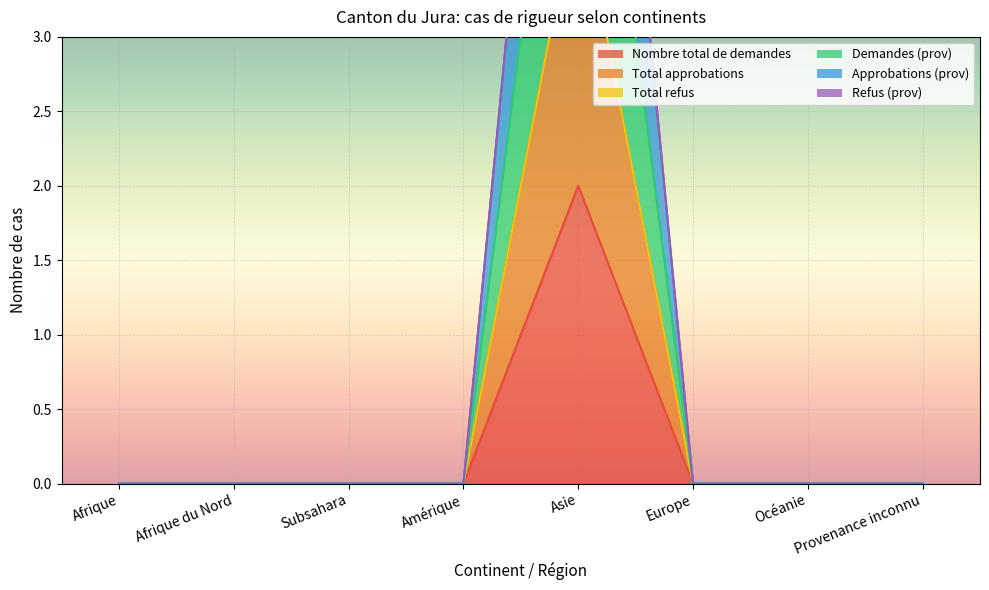

What is the label of the 4th point from the left?

Amérique